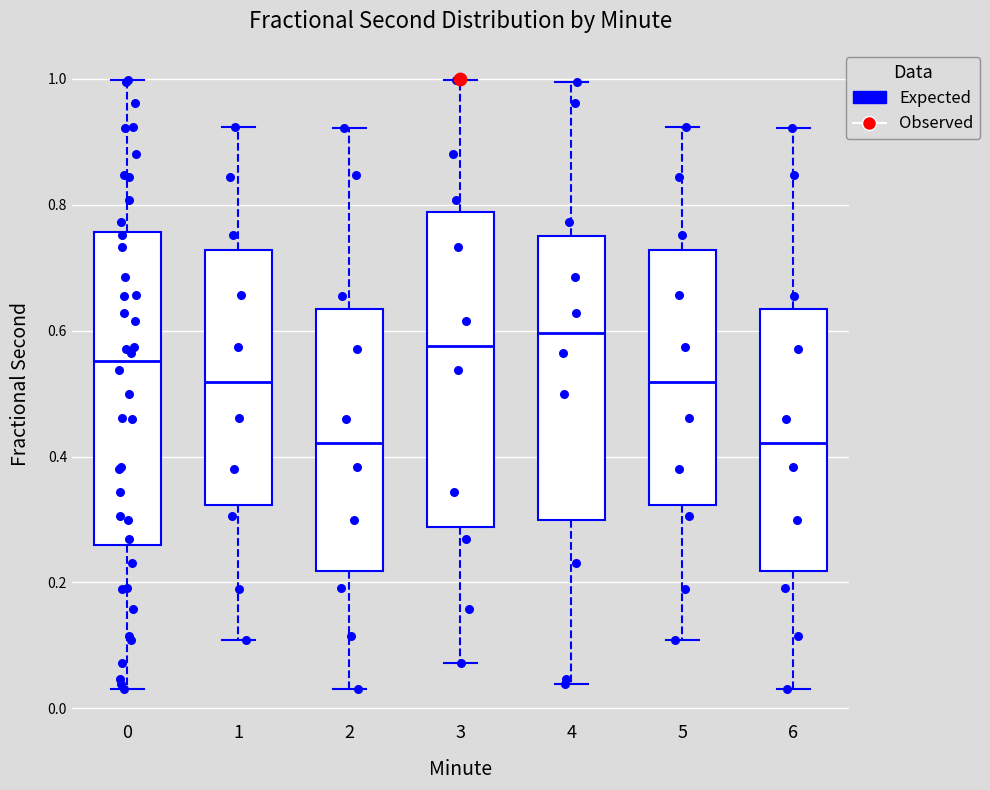

Reading left to right, transcribe this box plot: for each box, give where its median line is, the range the box spans, and where its two whiskers end, as read against the y-axis. The values are not printed on the chart, so give them approximately, as read against the axis.

0: median 0.56, box 0.26 to 0.76, whiskers 0.04 to 1.00
1: median 0.52, box 0.32 to 0.72, whiskers 0.10 to 0.92
2: median 0.42, box 0.22 to 0.64, whiskers 0.04 to 0.92
3: median 0.58, box 0.28 to 0.78, whiskers 0.08 to 1.00
4: median 0.60, box 0.30 to 0.76, whiskers 0.04 to 1.00
5: median 0.52, box 0.32 to 0.72, whiskers 0.10 to 0.92
6: median 0.42, box 0.22 to 0.64, whiskers 0.04 to 0.92